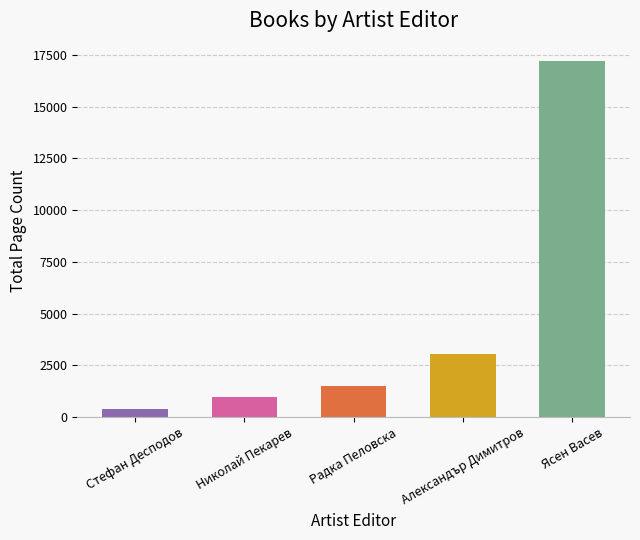

Reading left to right, list all the values displayed in this chart.

Стефан Десподов=384	Николай Пекарев=992	Радка Пеловска=1504	Александър Димитров=3072	Ясен Васев=17182